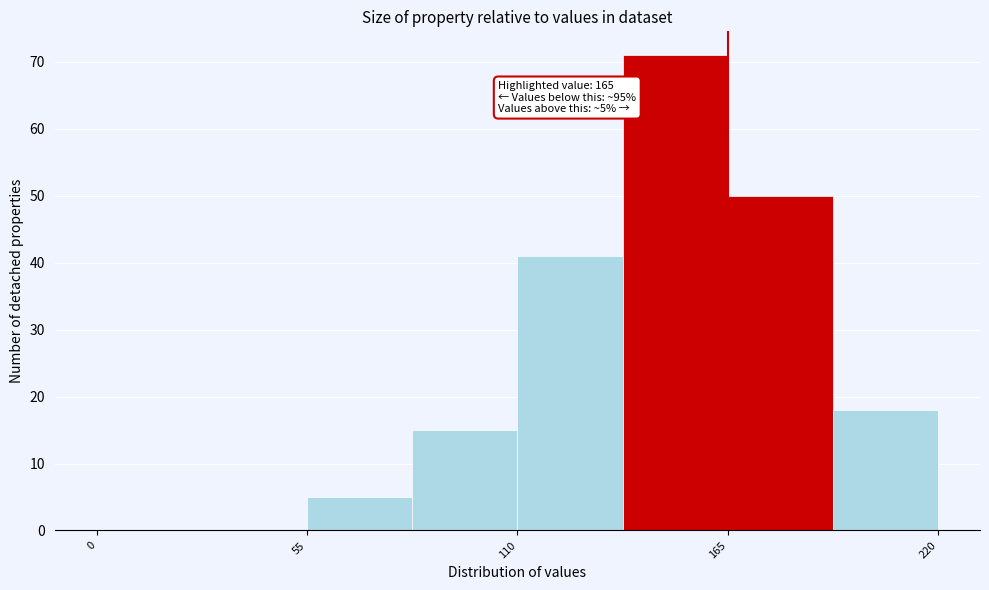

Around what value on the x-axis is the tallest bar? Give the approximate position of its centre, as read against the axis.

150